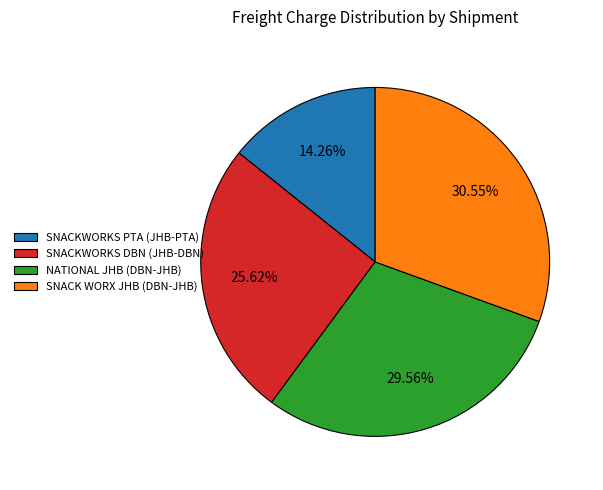

Rank the categories by value from highest to lowest.

SNACK WORX JHB (DBN-JHB), NATIONAL JHB (DBN-JHB), SNACKWORKS DBN (JHB-DBN), SNACKWORKS PTA (JHB-PTA)